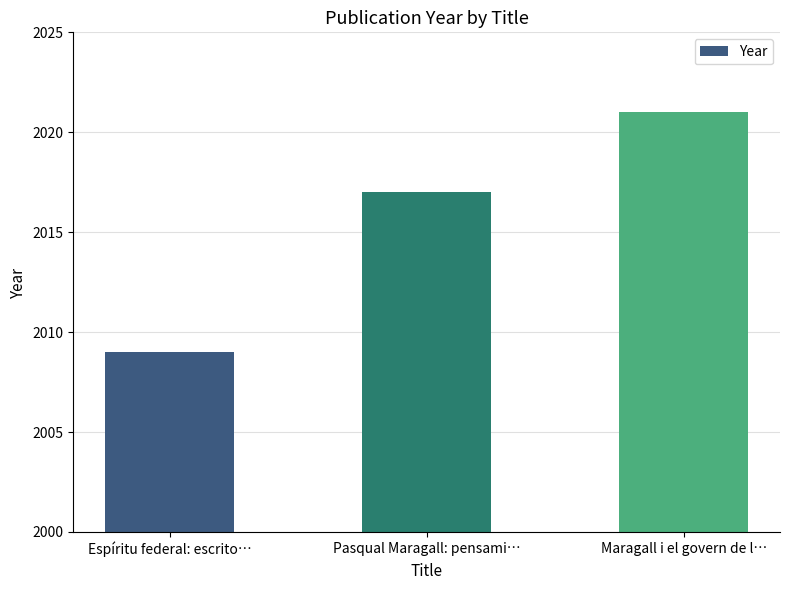

At which category does the chart reach its peak across all series?

Maragall i el govern de l…